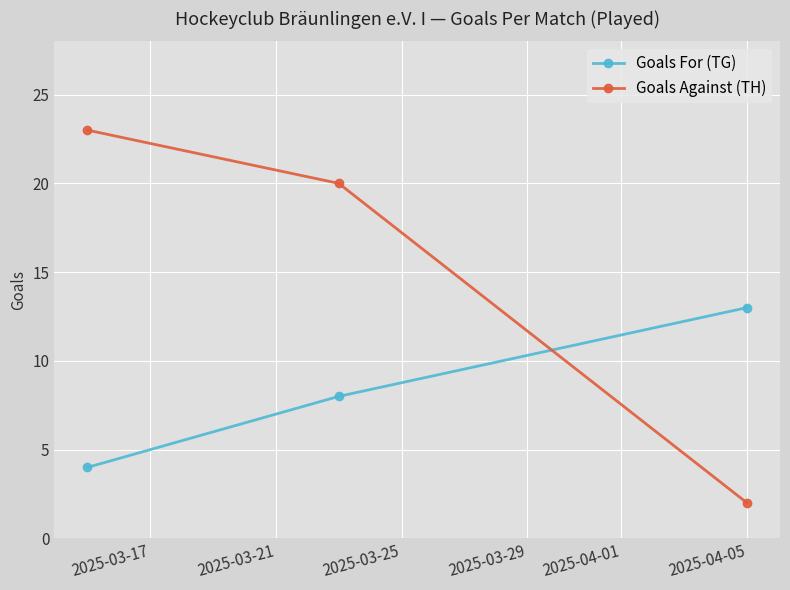

What is the difference between the maximum and minimum values in the Goals For (TG) series?

9